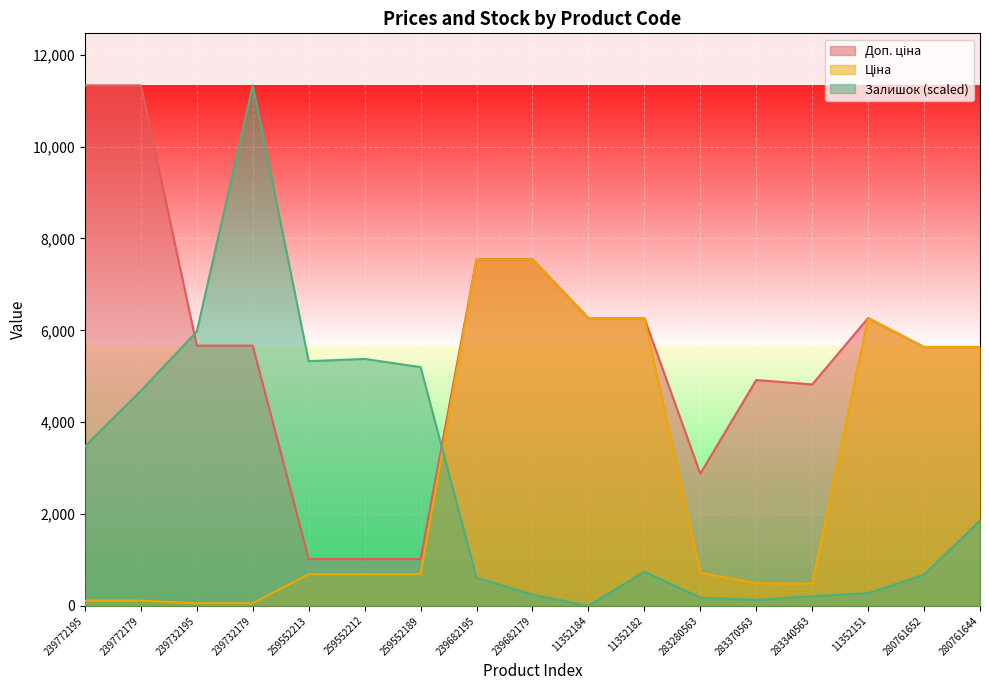

How many intersections are there between Залишок and Доп. ціна?

2